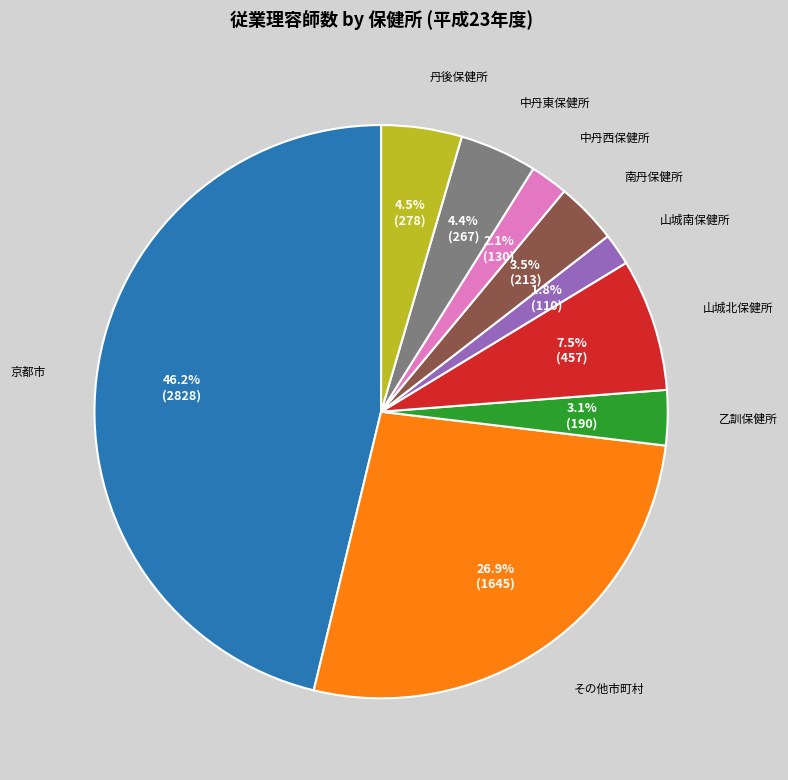

Is there a majority slice in this chart?

No